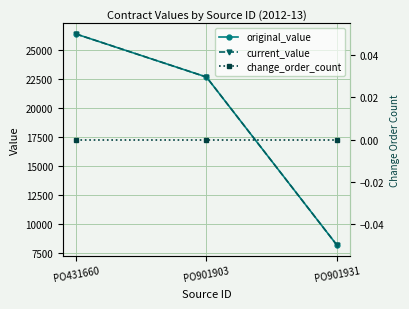

What are all the series names shown in the legend?

original_value, current_value, change_order_count